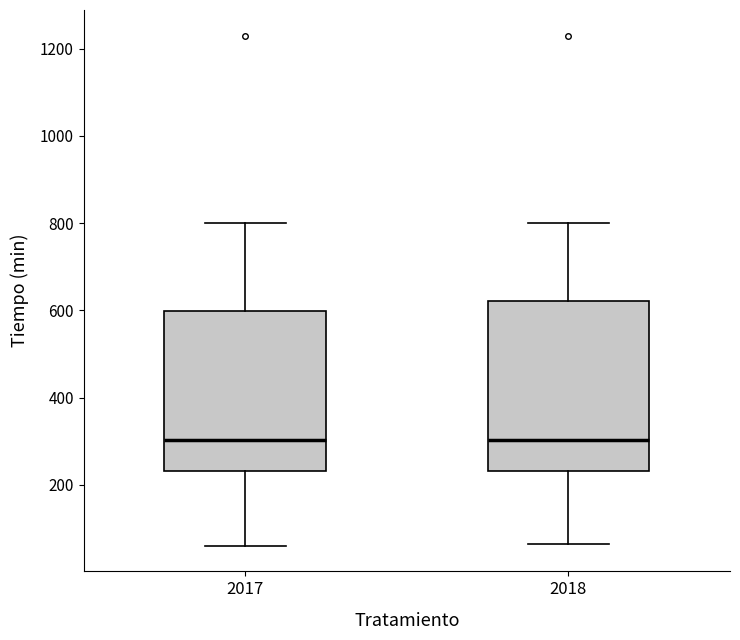

Reading left to right, read every box against the y-axis: the position of its median line, the range the box covers, and the ends of its whiskers. The values are not printed on the chart, so give them approximately, as read against the axis.

2017: median 300, box 240 to 600, whiskers 60 to 800
2018: median 300, box 240 to 620, whiskers 60 to 800